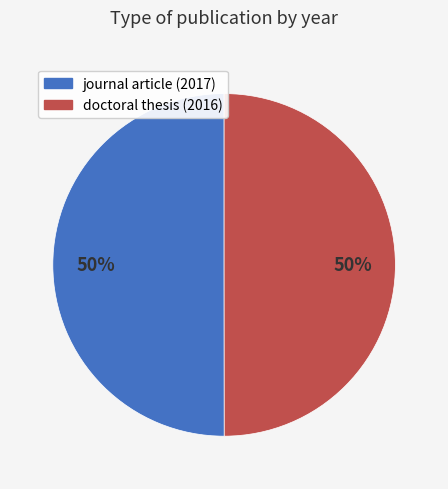

The doctoral thesis (2016) slice represents 62% of the pie. True or false?

False